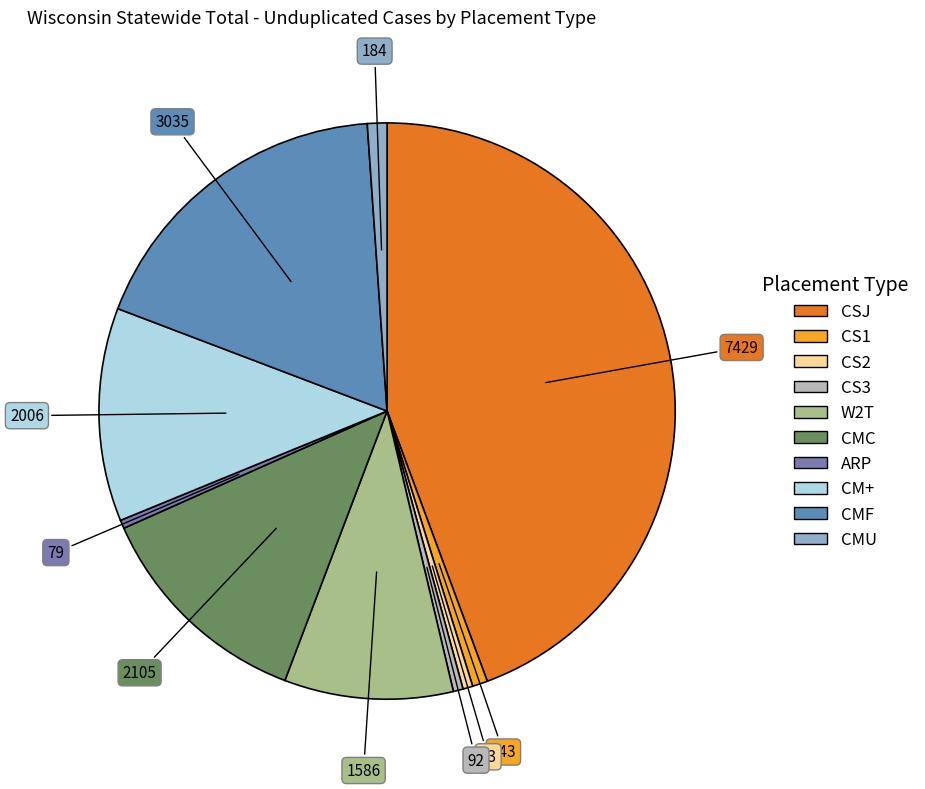

To the nearest percent, what is the difference between the ARP and CM+ slice percentages?

12%